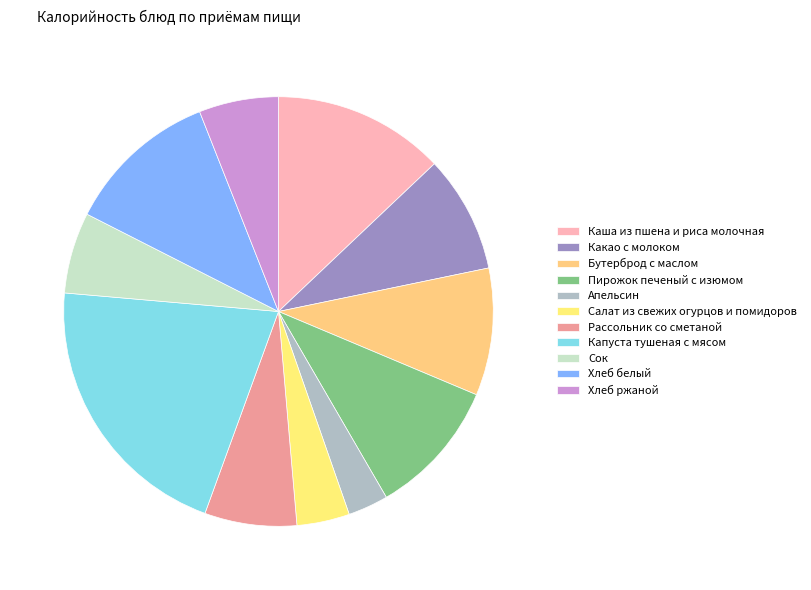

How many segments does this pie chart have?

11